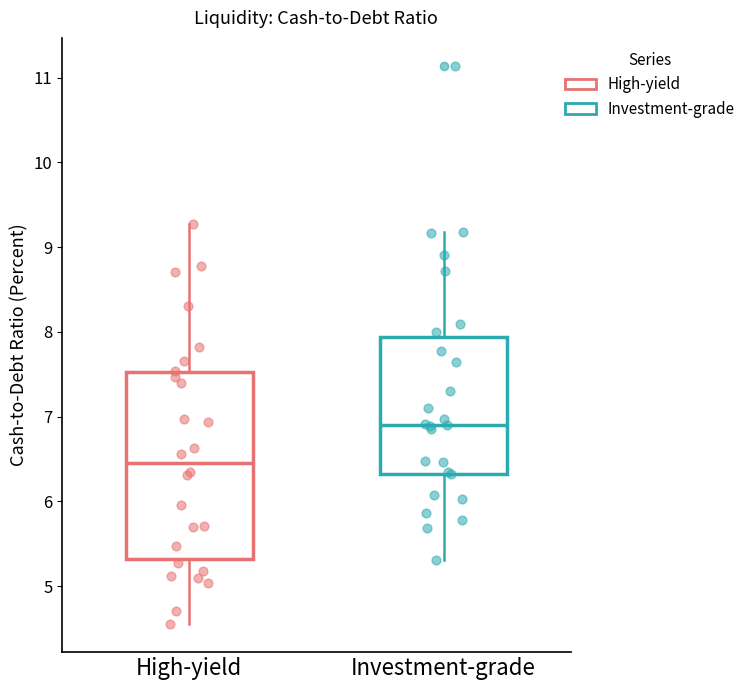

Where does the lower whisker of the box for Investment-grade end on the y-axis? The values are not printed on the chart, so give them approximately, as read against the axis.

5.3